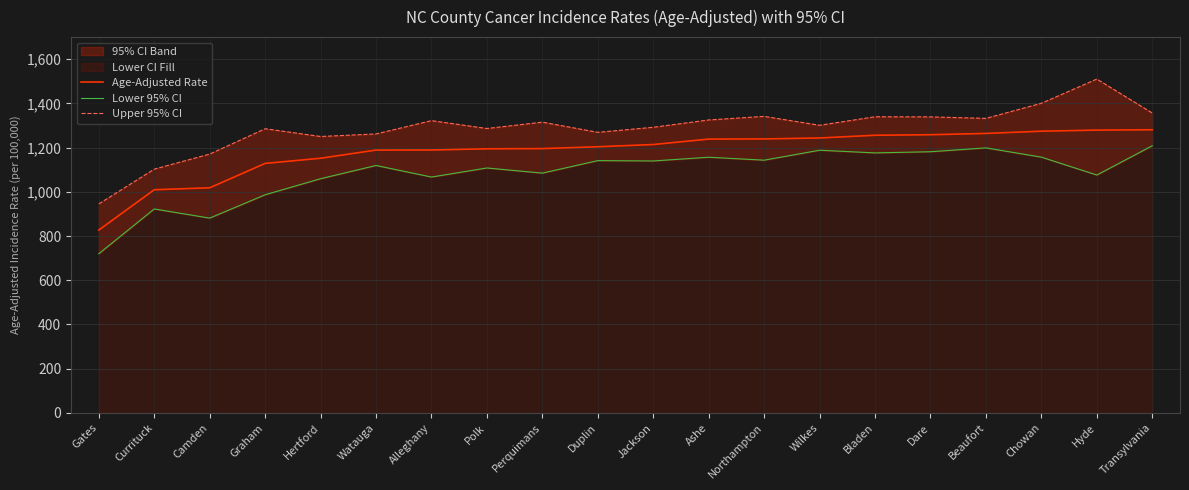

At which category is the sum across all series the highest?

Hyde